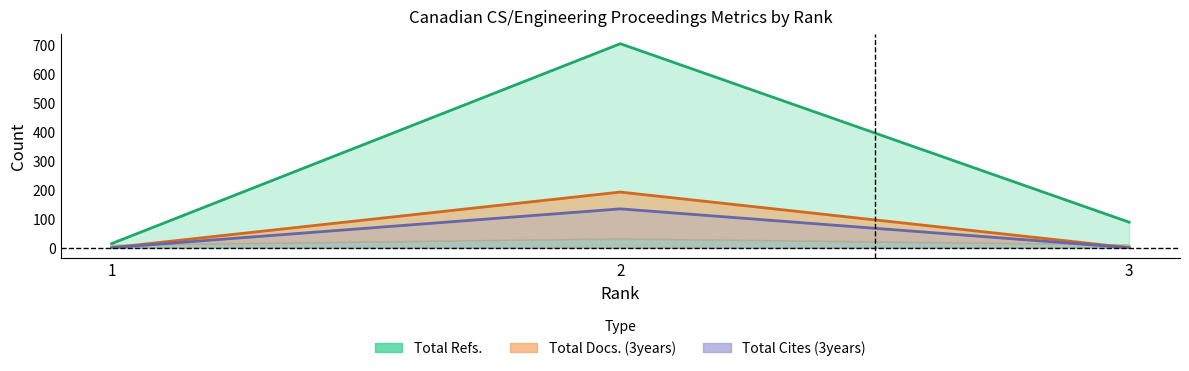

Is the value of Total Refs. at 3 greater than the value of Total Docs. (3years) at 2?

No